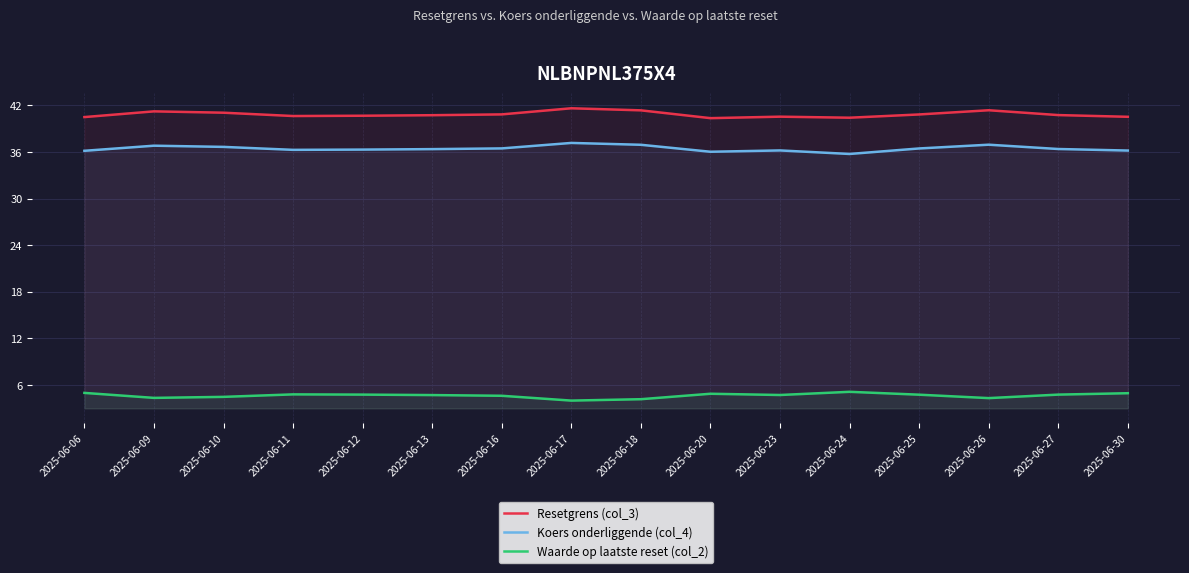

What is the value of the Koers onderliggende (col_4) point at the 11th from the left?

36.2